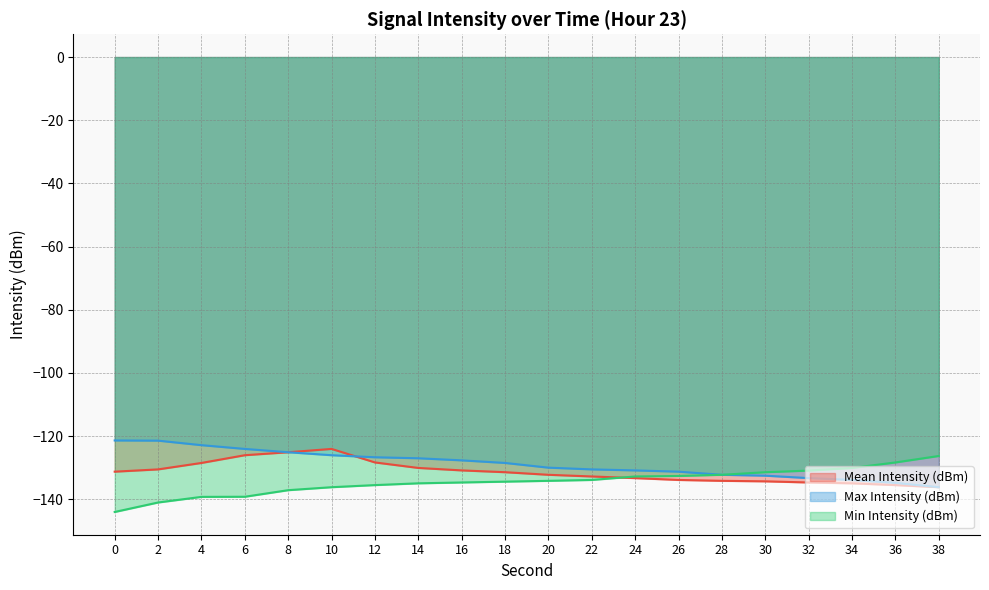

Which category has the lowest value in the Max Intensity (dBm) series?

38